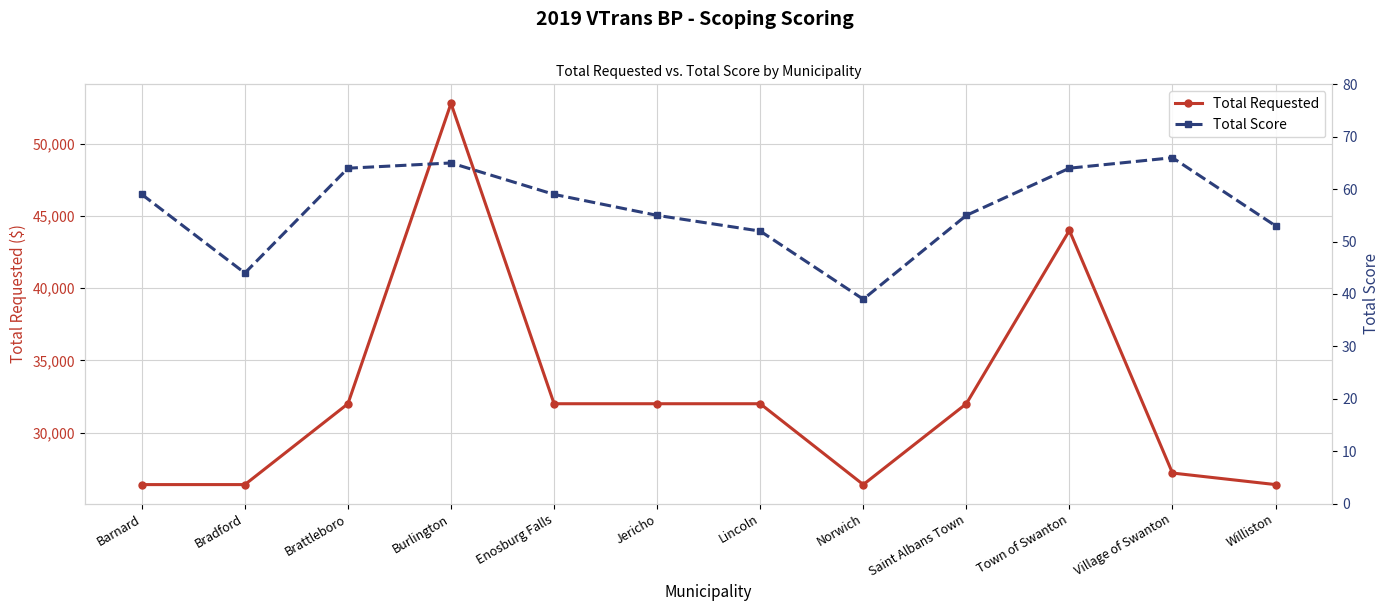

What is the average value of the Total Requested series?

32467